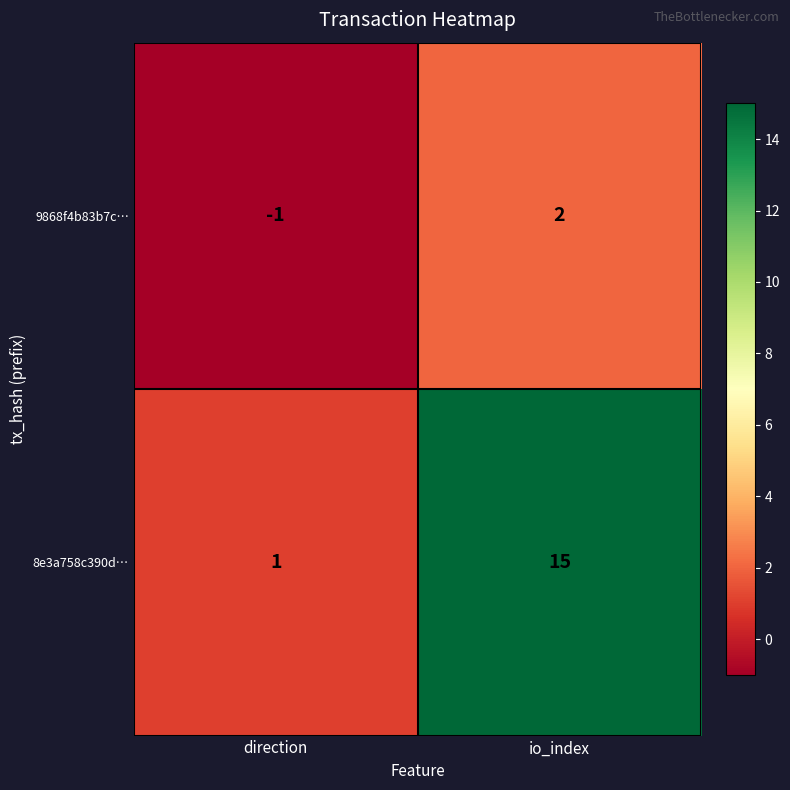

At which label is 8e3a758c390d… closest to 8?

direction